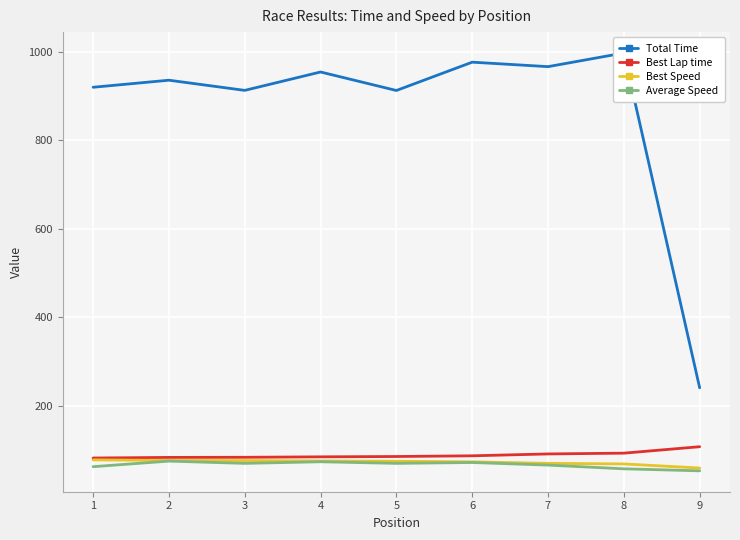

What is the value of the Total Time point at the 6th from the left?

976.3